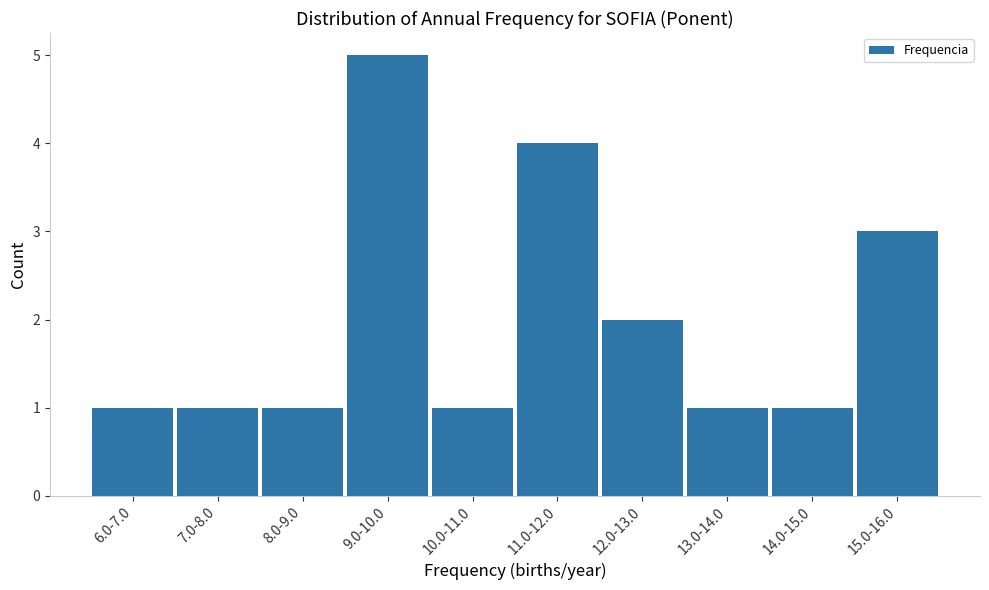

Reading right to left, what are all the values shown in this chart?

15.0-16.0=3	14.0-15.0=1	13.0-14.0=1	12.0-13.0=2	11.0-12.0=4	10.0-11.0=1	9.0-10.0=5	8.0-9.0=1	7.0-8.0=1	6.0-7.0=1